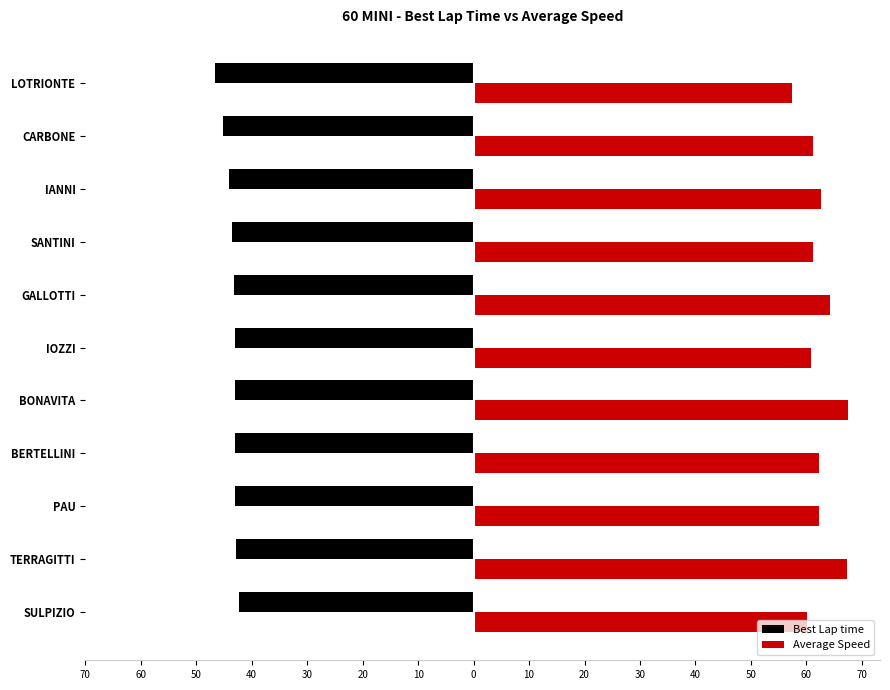

What are all the series names shown in the legend?

Best Lap time, Average Speed